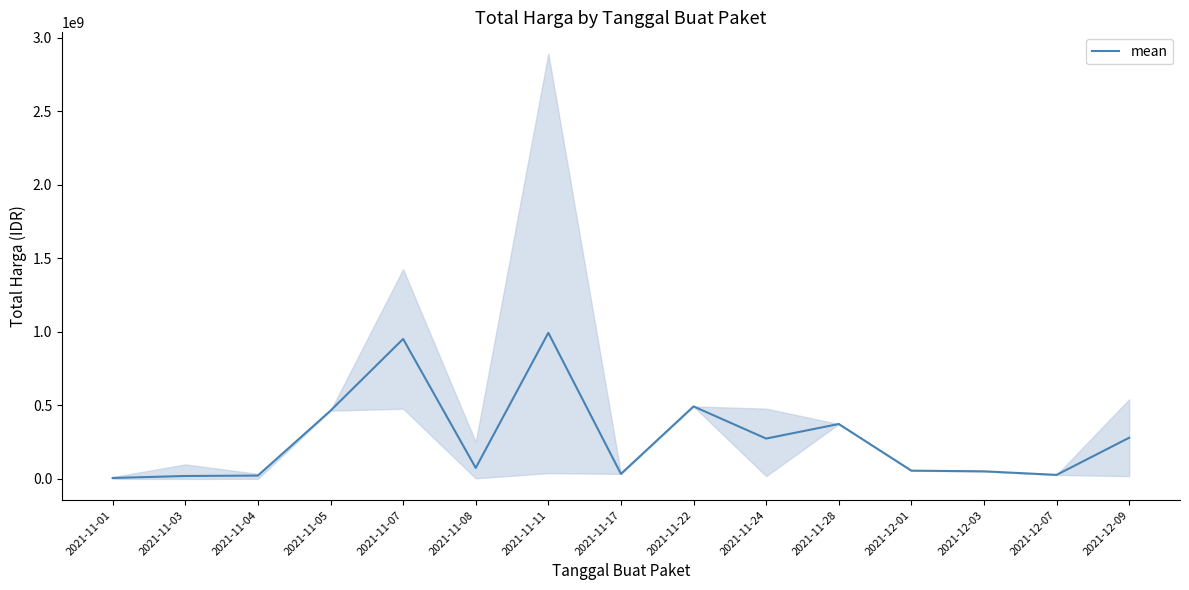

What is the difference between the maximum and minimum values?

987260663